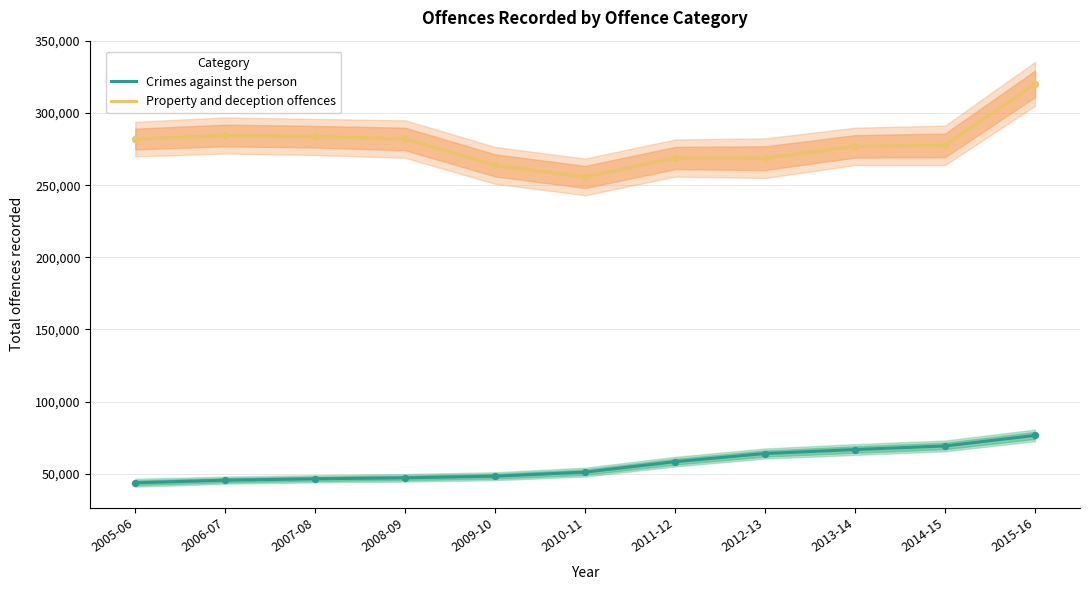

Which series contains the lowest Y value?

Crimes against the person